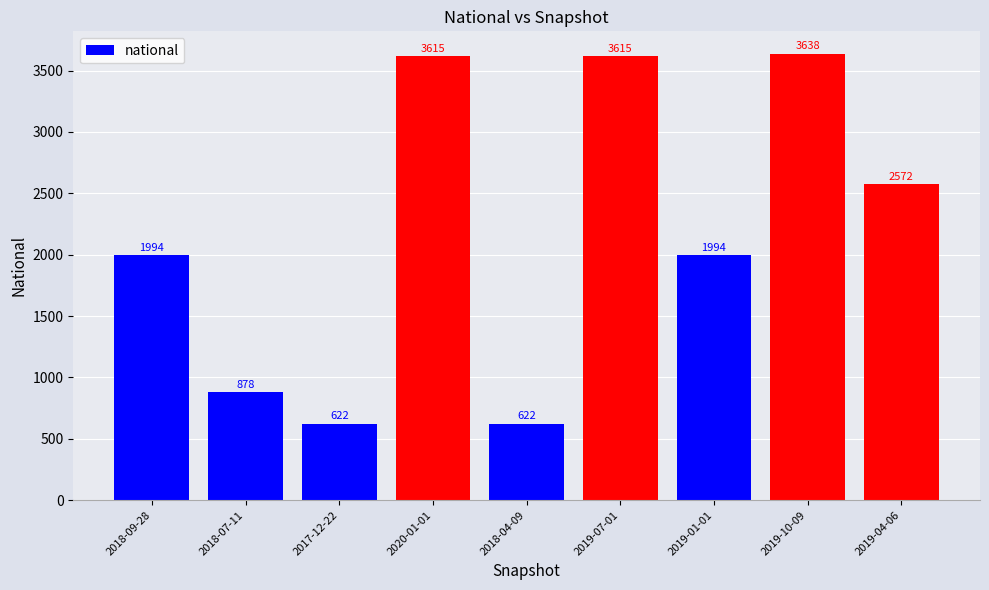

What is the greatest value displayed?

3638